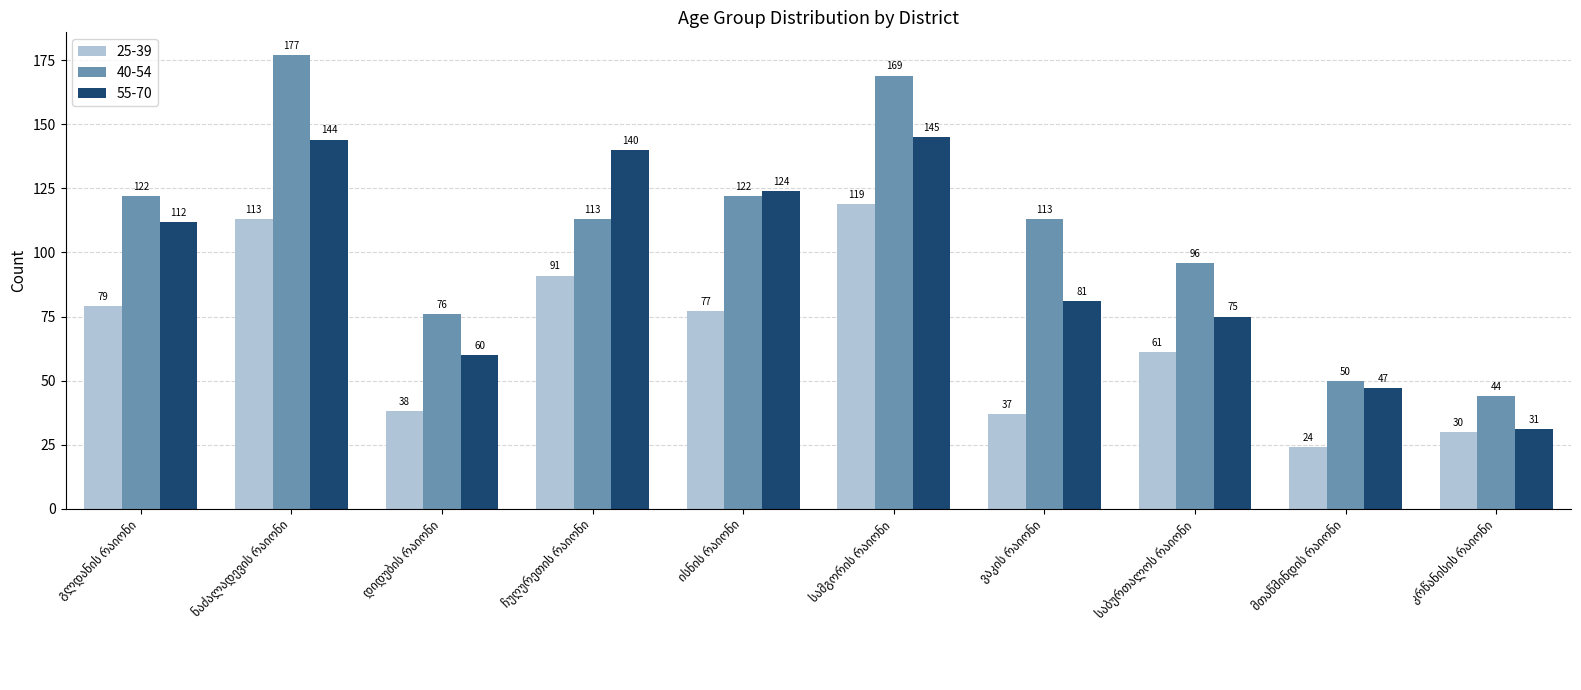

What is the difference between the maximum and minimum values in the 25-39 series?

95